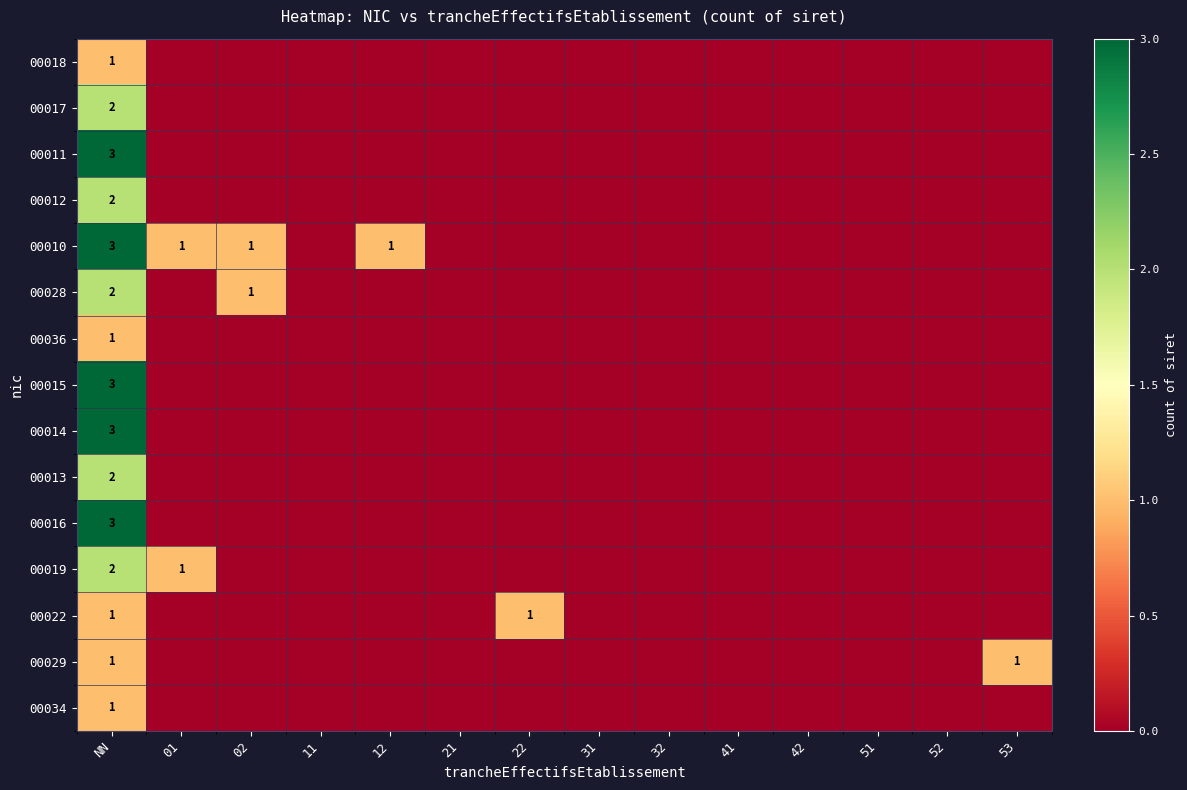

The 00015 series shows 0 at 42. True or false?

True